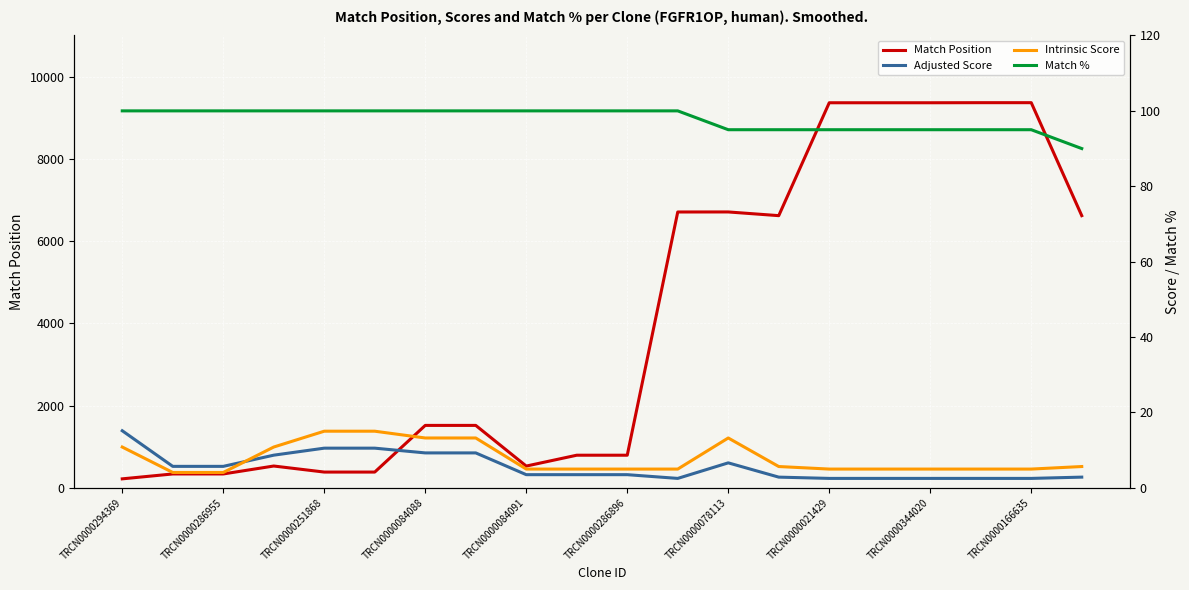

What is the highest value of the Match Position series?

9366